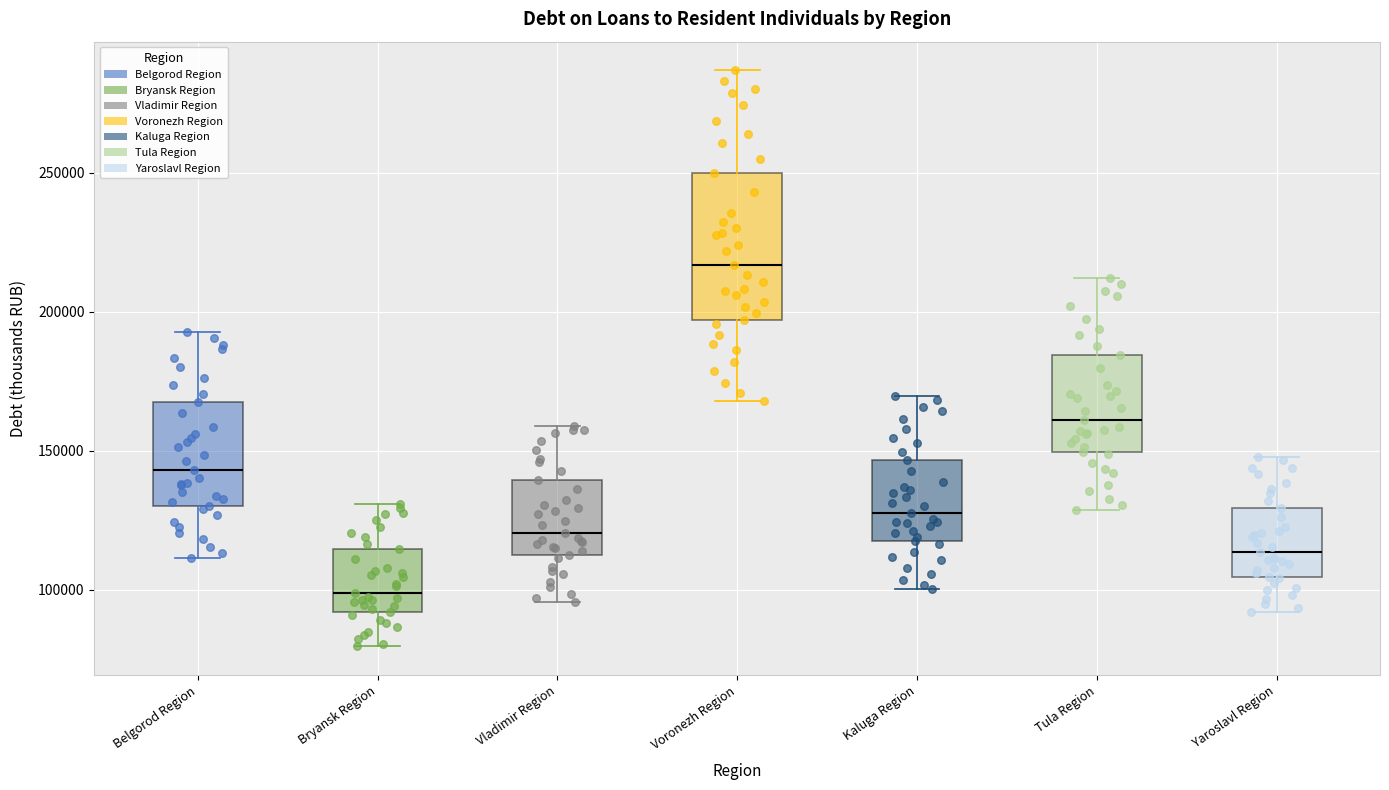

Reading left to right, read every box against the y-axis: the position of its median line, the range the box covers, and the ends of its whiskers. The values are not printed on the chart, so give them approximately, as read against the axis.

Belgorod Region: median 145000, box 130000 to 165000, whiskers 110000 to 195000
Bryansk Region: median 100000, box 90000 to 115000, whiskers 80000 to 130000
Vladimir Region: median 120000, box 115000 to 140000, whiskers 95000 to 160000
Voronezh Region: median 215000, box 195000 to 250000, whiskers 170000 to 285000
Kaluga Region: median 130000, box 115000 to 145000, whiskers 100000 to 170000
Tula Region: median 160000, box 150000 to 185000, whiskers 130000 to 210000
Yaroslavl Region: median 115000, box 105000 to 130000, whiskers 90000 to 150000